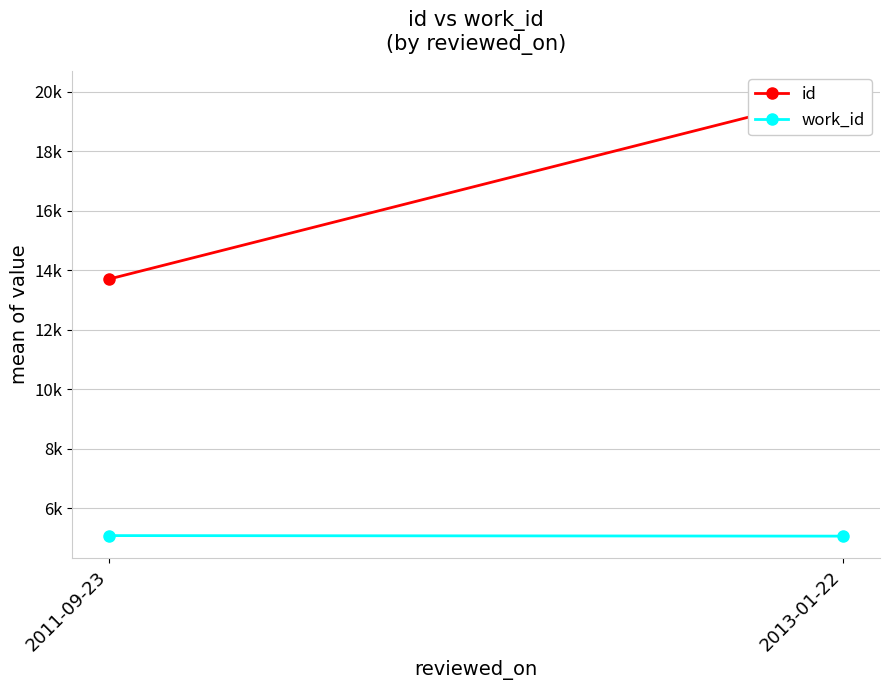

What is the label of the 1st point from the right?

2013-01-22